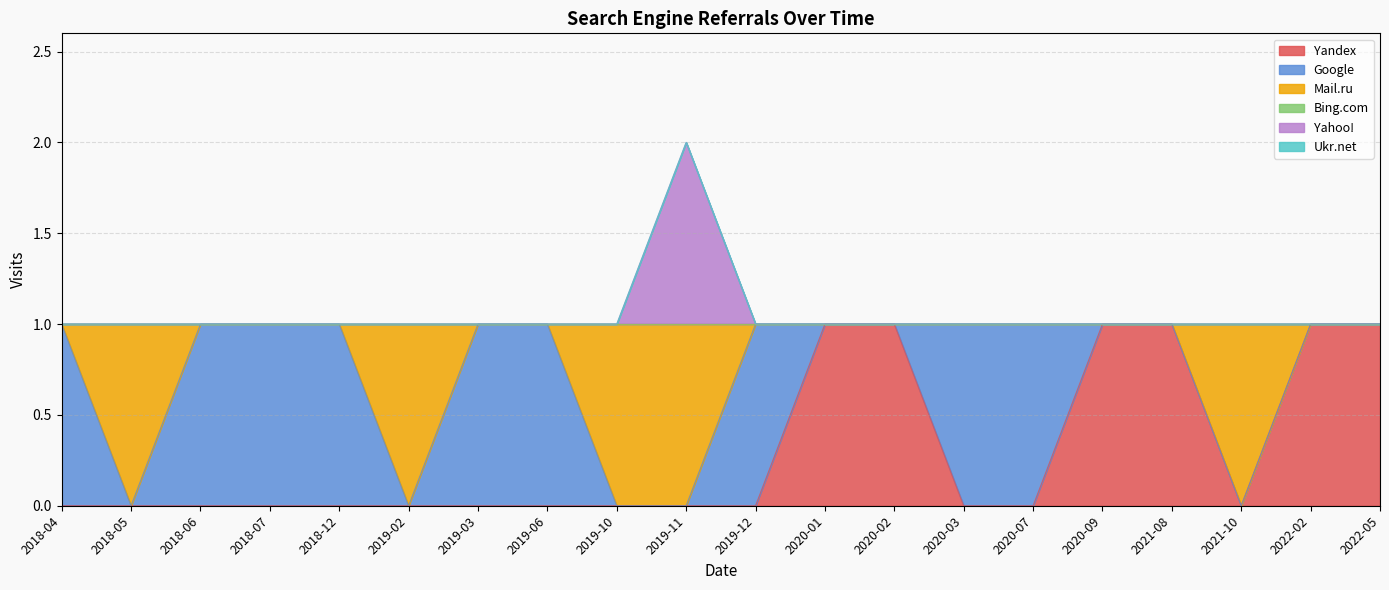

The value of Yahoo! at 2019-12 is 1. True or false?

False